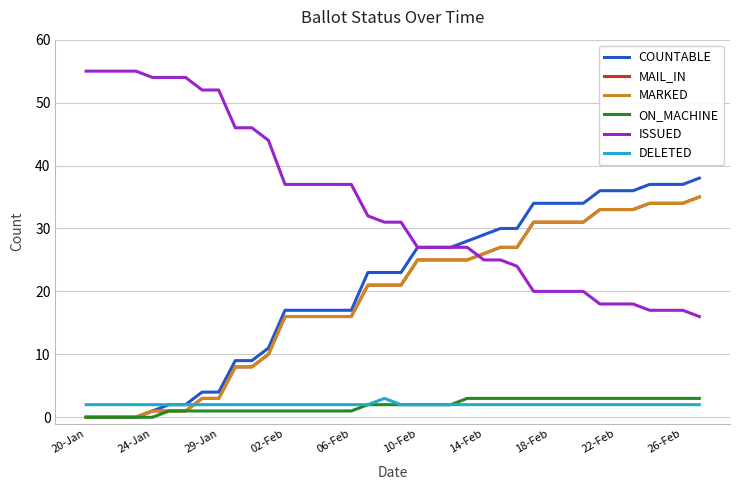

Is this an area chart (filled region under the line)?

No